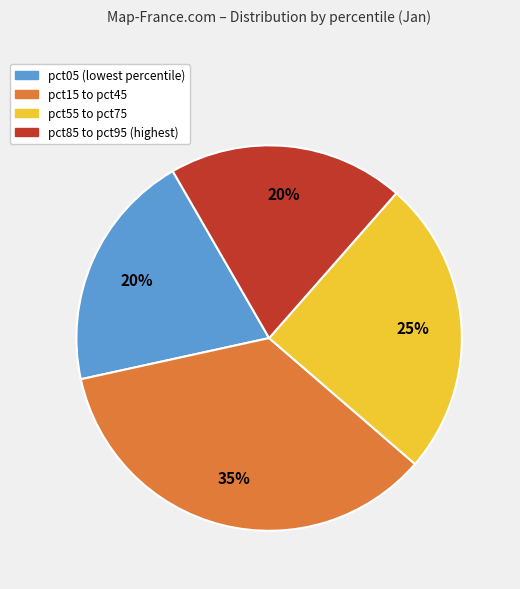

How many slices are in this pie chart?

4